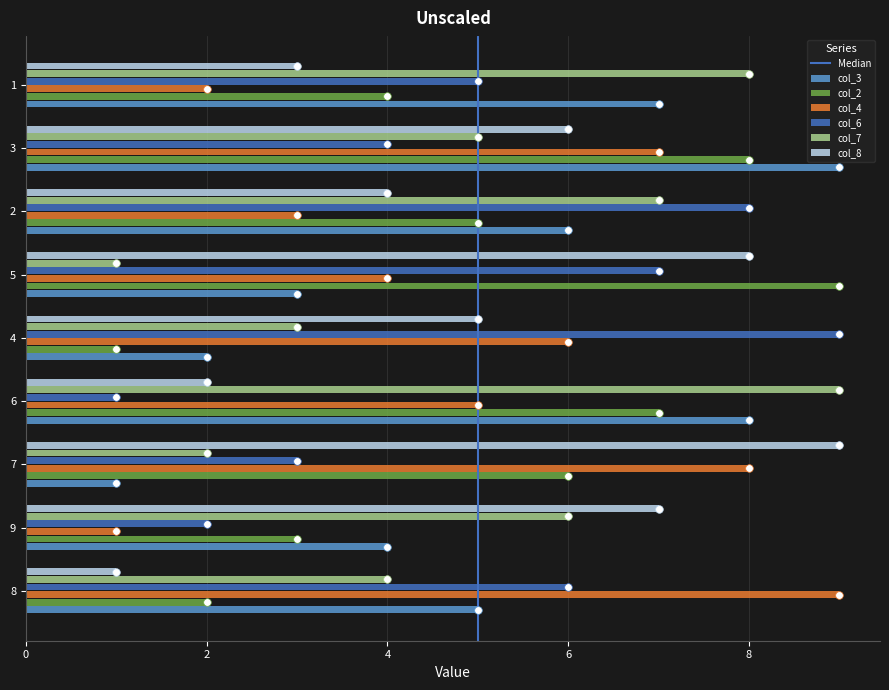

What is the total value across all series at 1?

29